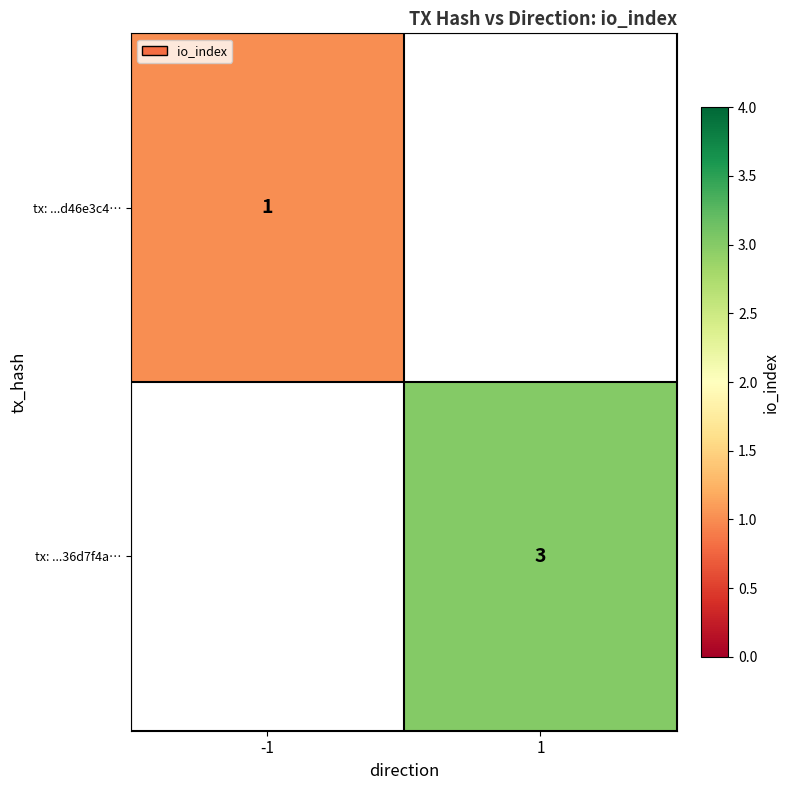

The value of tx: ...36d7f4a… at 1 is 3. True or false?

True